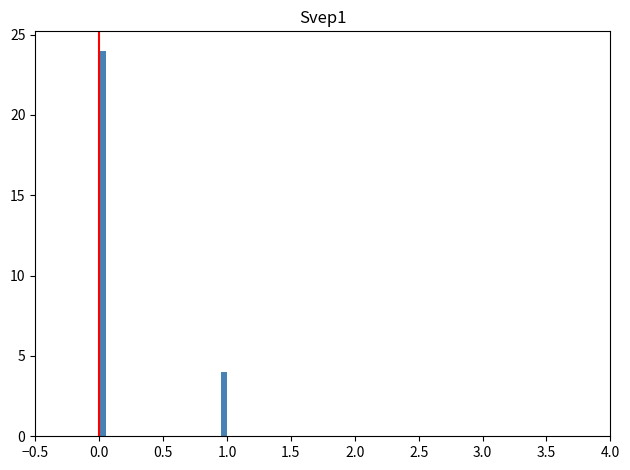

Around what value on the x-axis is the tallest bar? Give the approximate position of its centre, as read against the axis.

0.05